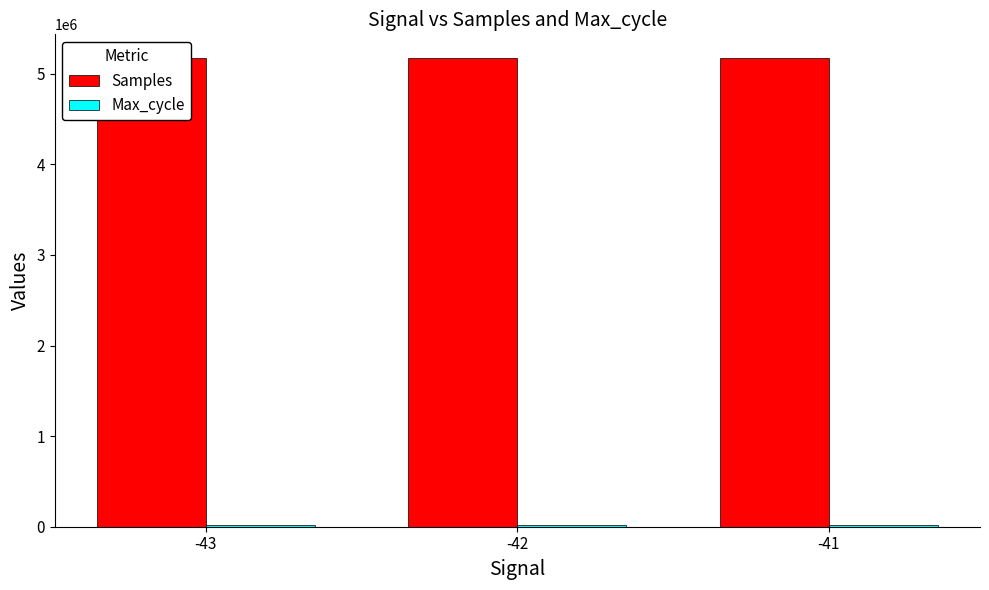

The value of Samples at -43 is 9248215. True or false?

False